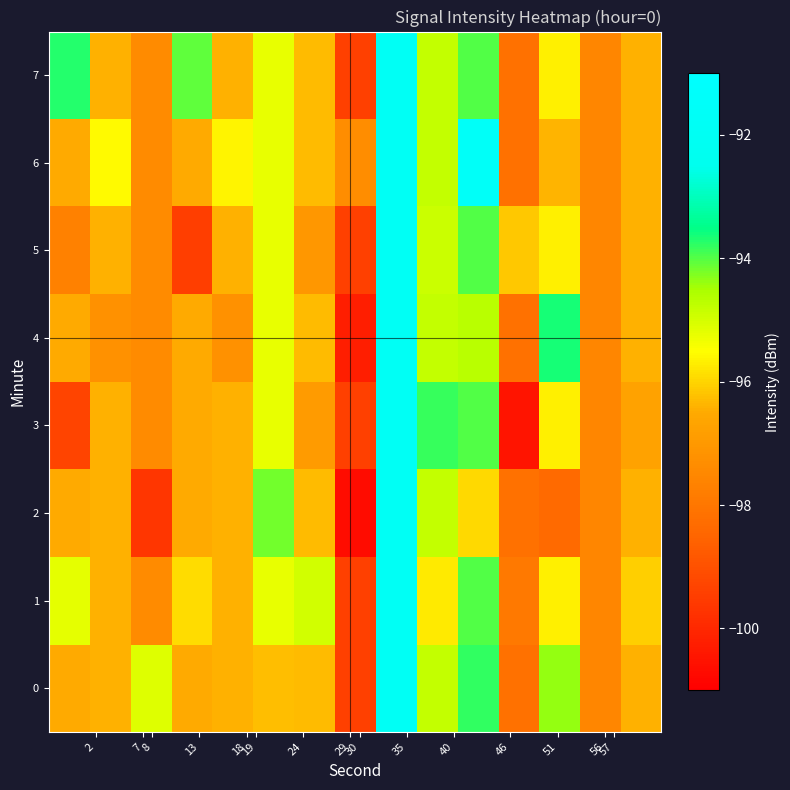

Which category has the lowest value across all series?

29